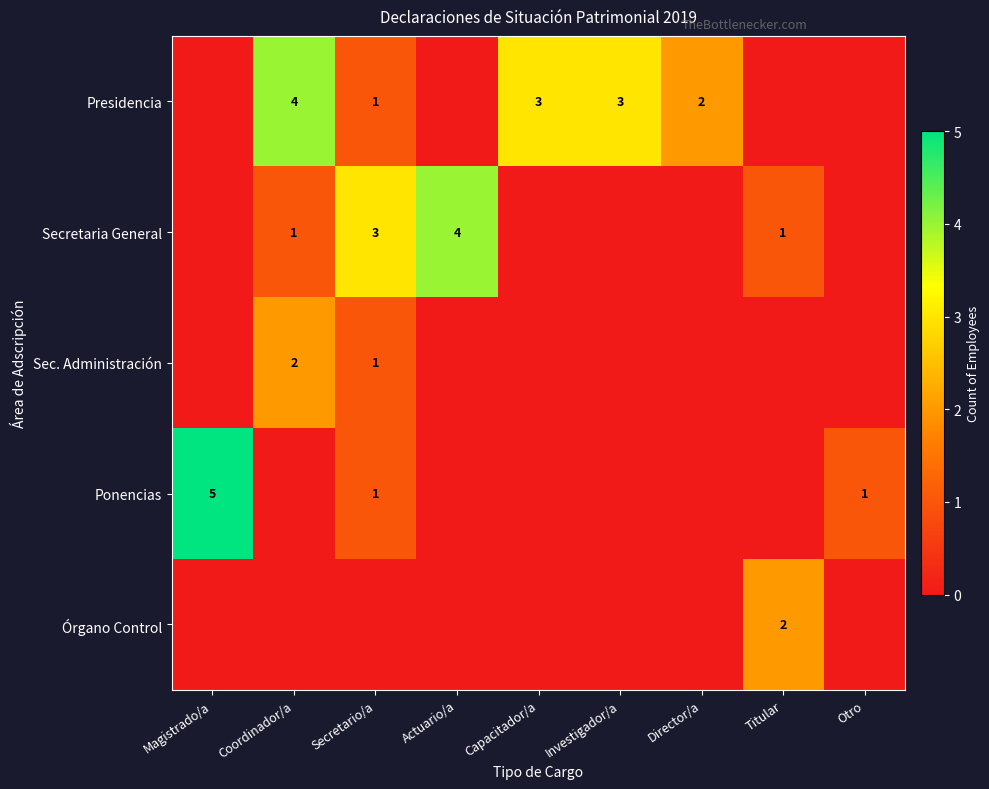

At which category is the sum across all series the highest?

Coordinador/a